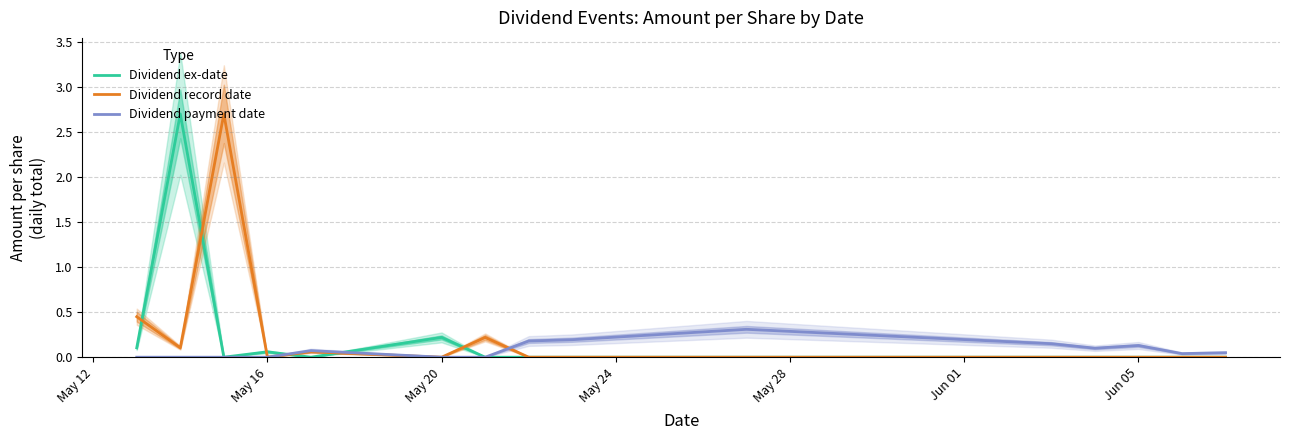

How many series are shown in this chart?

3